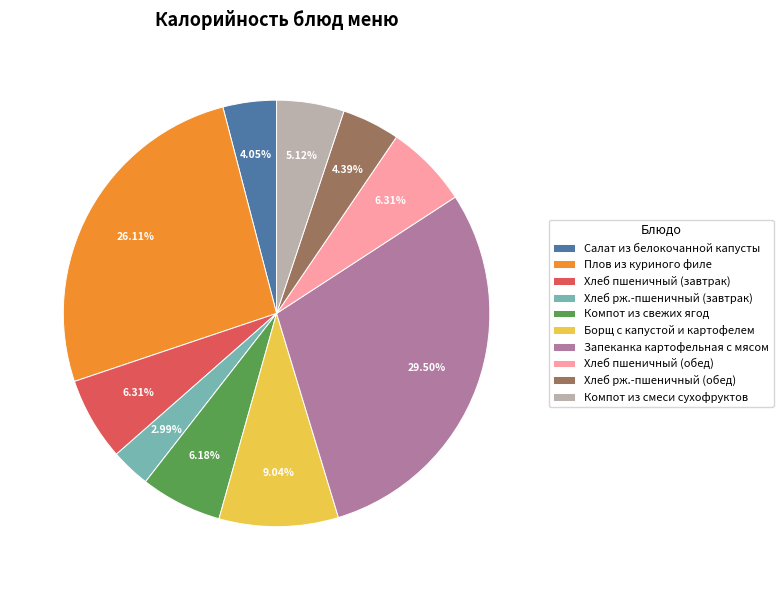

What is the total percentage of Салат из белокочанной капусты and Хлеб пшеничный (обед)?

10.4%